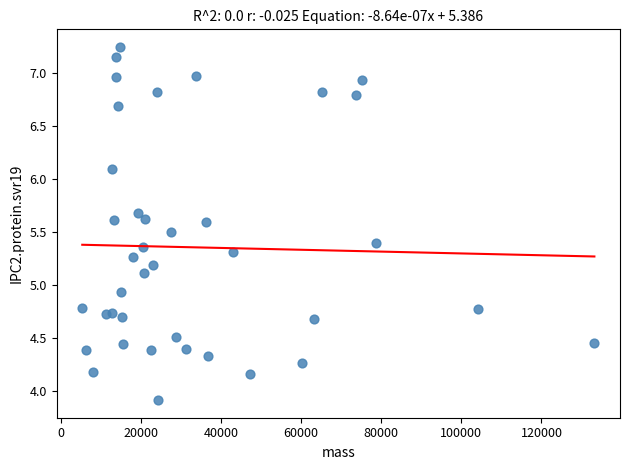

What Y value in the scatter plot is closest to 5?

4.9